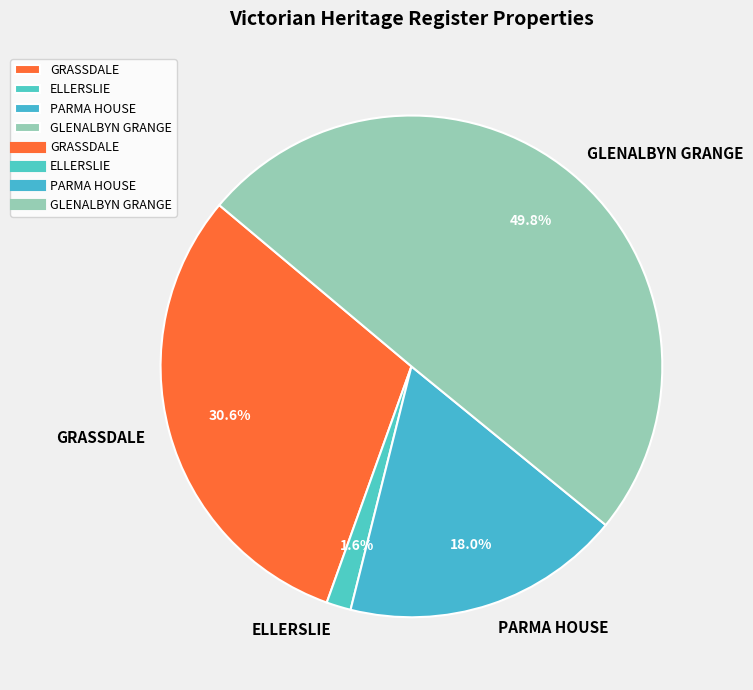

To the nearest percent, what is the difference between the largest and smallest slice percentages?

48%